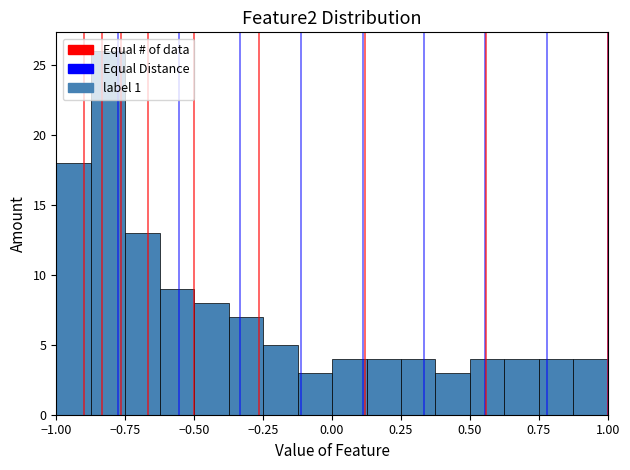

Read against the x-axis, roughly where is the centre of the tallest bar?

-0.80